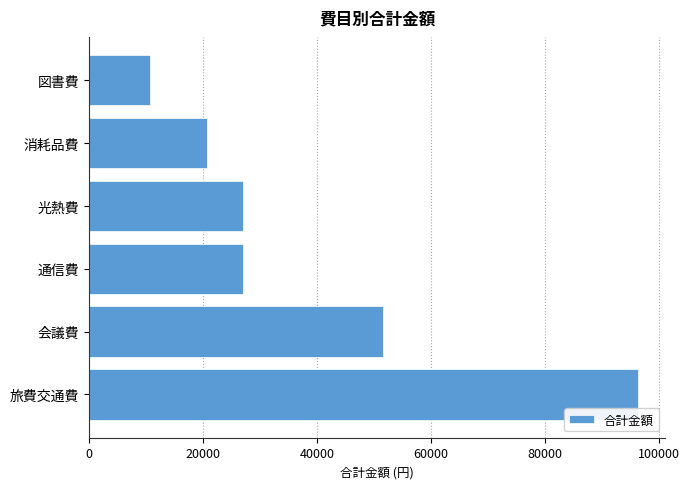

What is the greatest value displayed?

96360